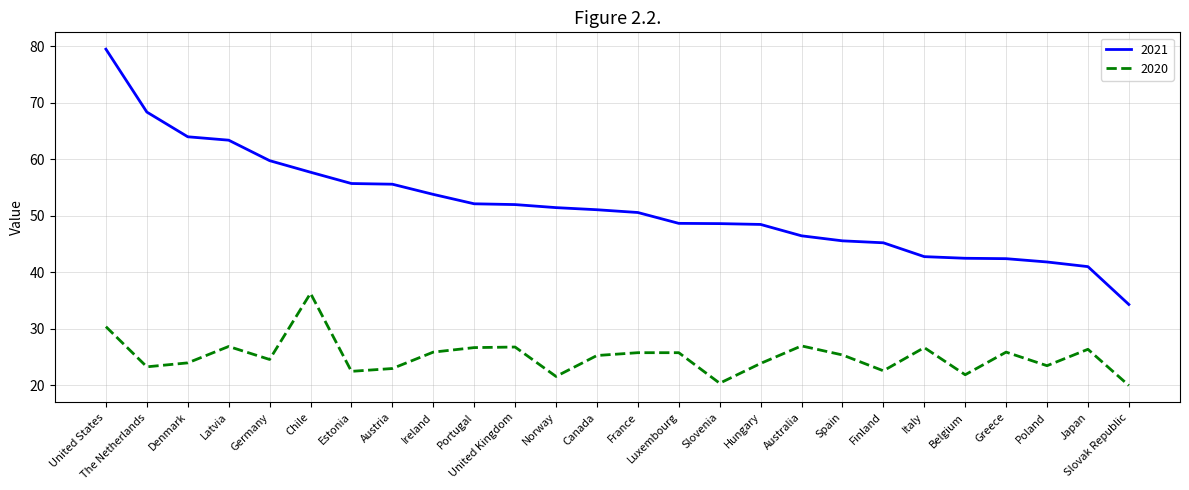

List the series in order of their peak value, lowest first.

2020, 2021